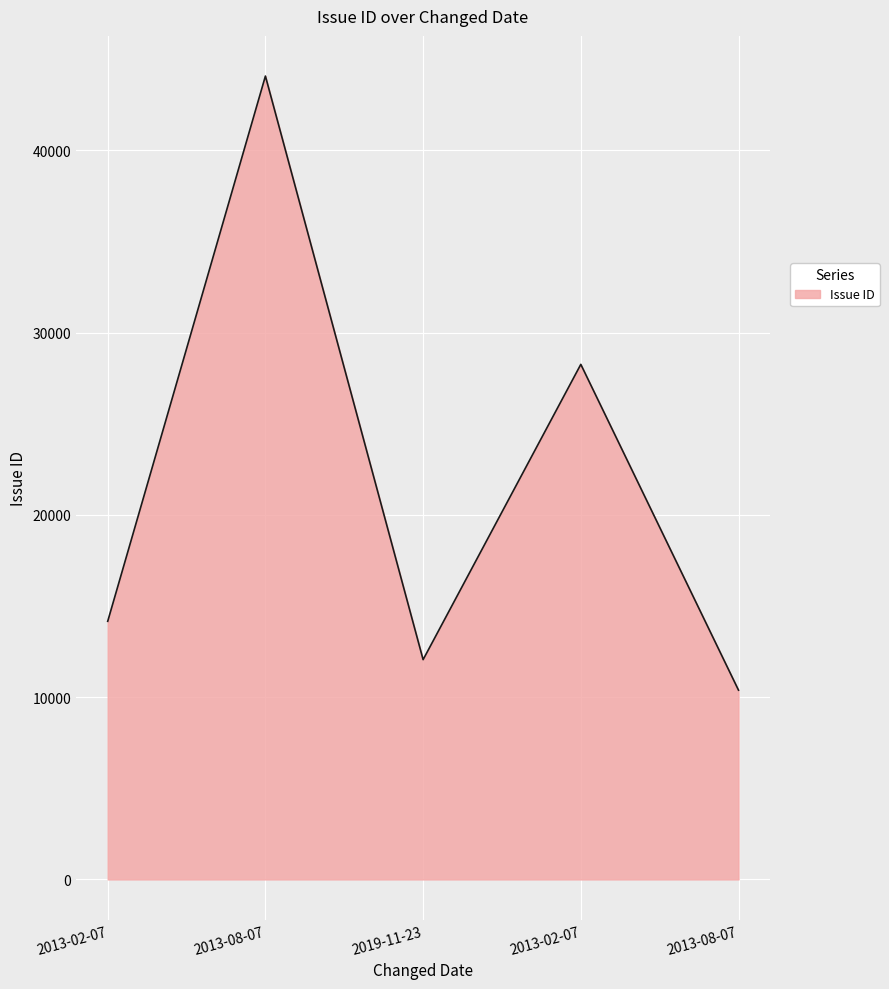

Rank the categories by value from lowest to highest.

2013-08-07, 2019-11-23, 2013-02-07, 2013-02-07, 2013-08-07